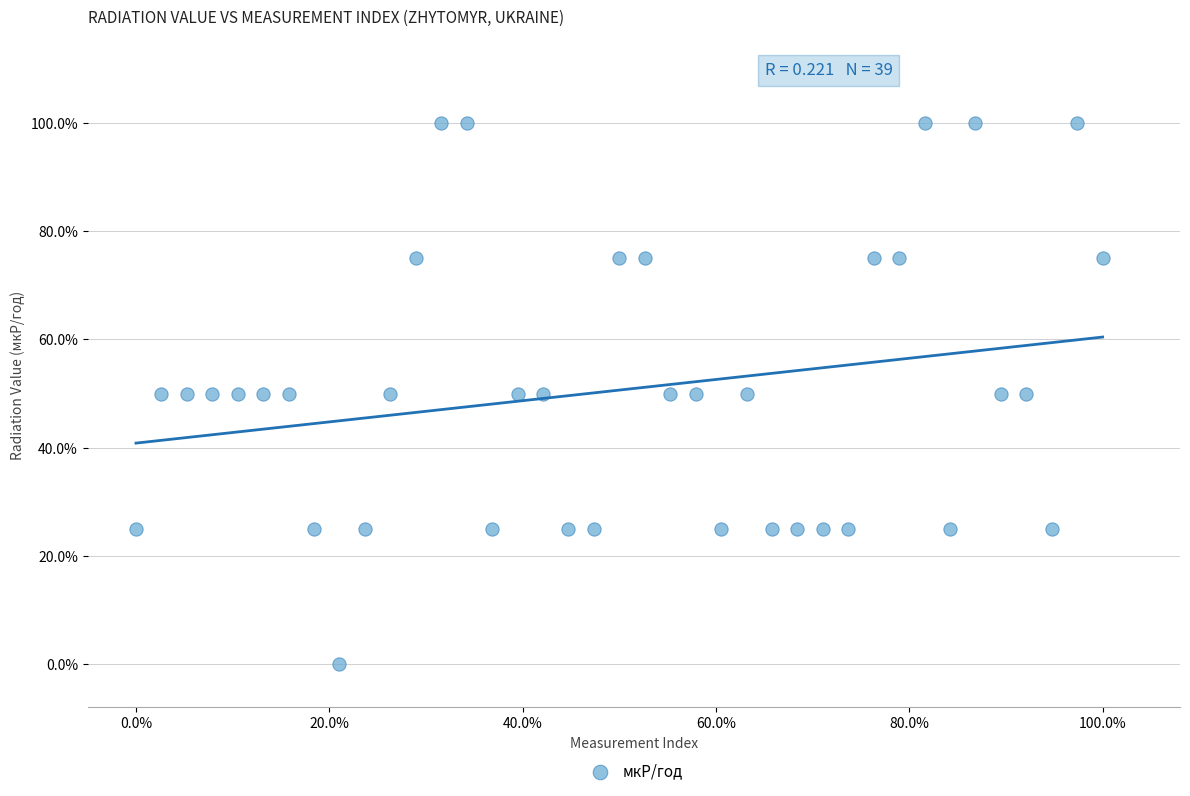

What is the range of Y values (max minus min)?

100